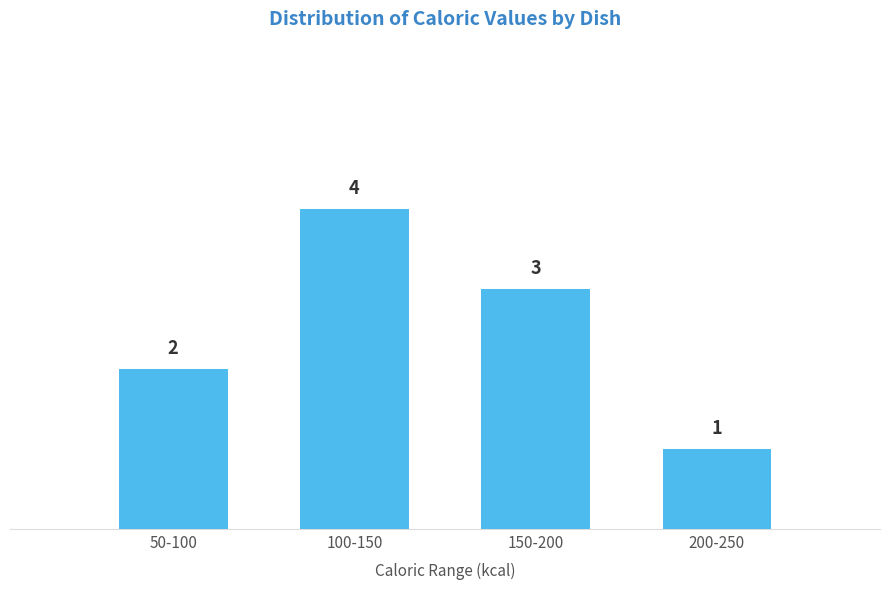

Reading right to left, what are all the values shown in this chart?

1	3	4	2